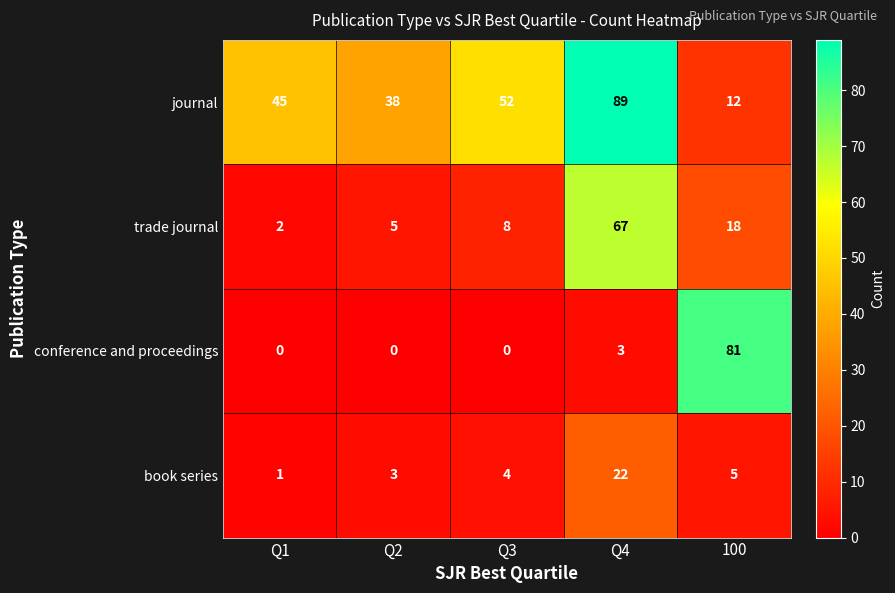

The conference and proceedings series shows -47 at Q3. True or false?

False